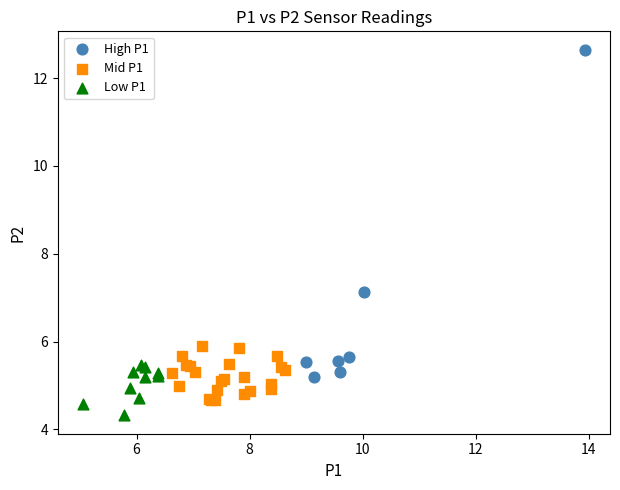

Which series contains the highest Y value?

High P1